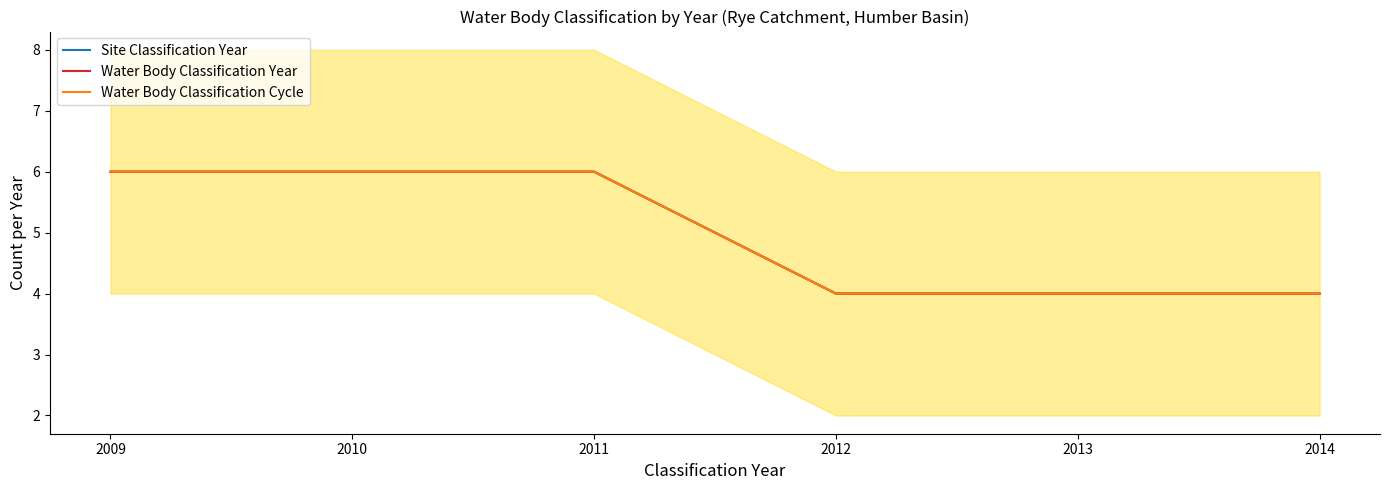

How many series are shown in this chart?

3